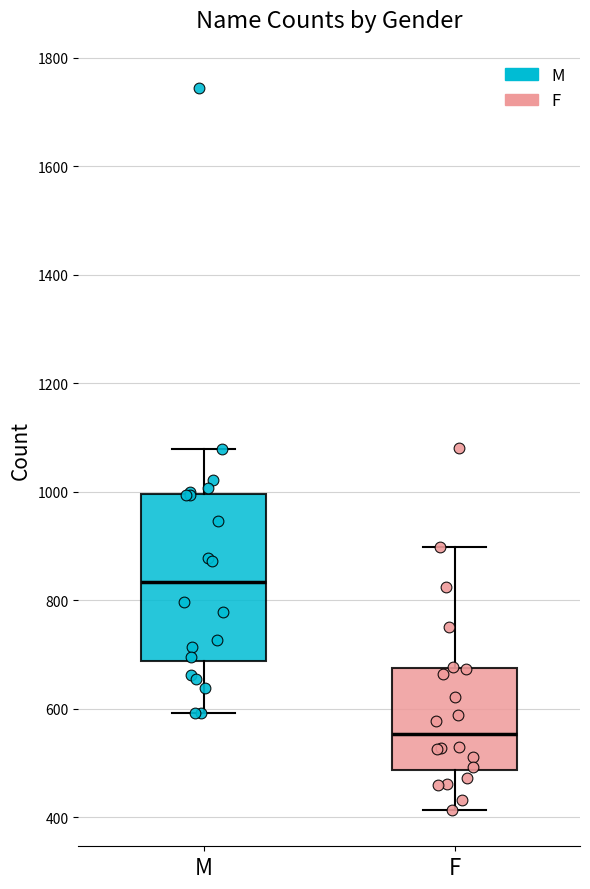

Where is the lower edge of the box for F on the y-axis? The values are not printed on the chart, so give them approximately, as read against the axis.

480